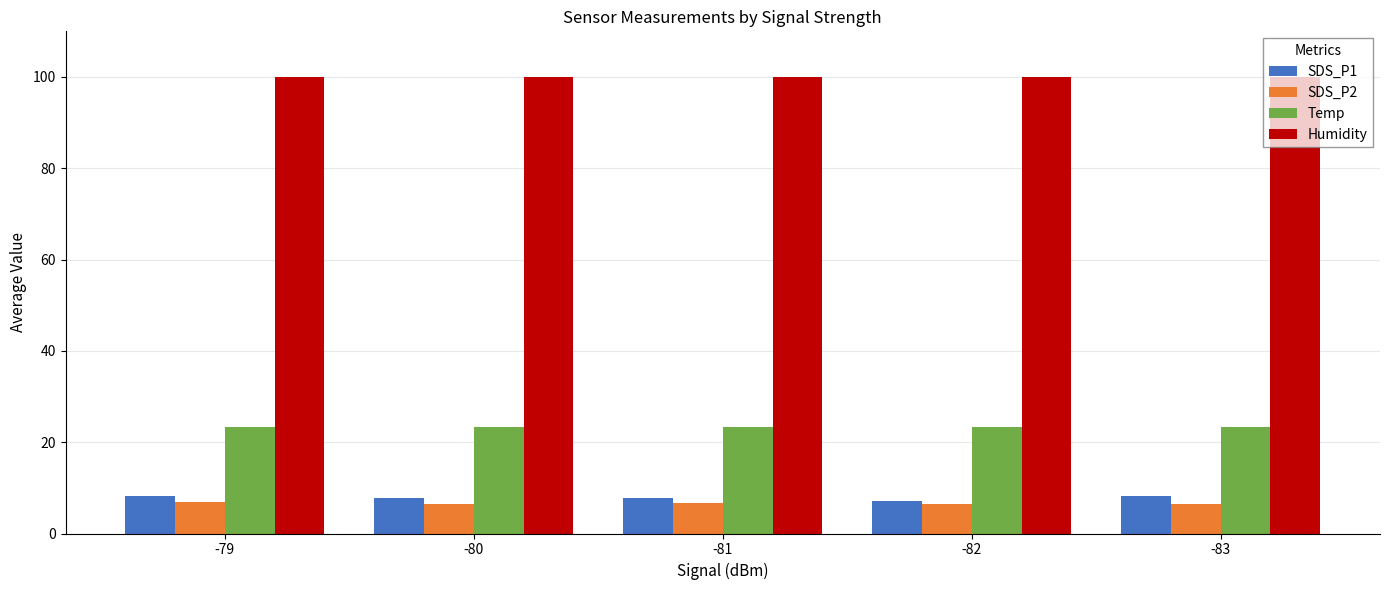

Rank the series by their maximum value, from highest to lowest.

Humidity, Temp, SDS_P1, SDS_P2